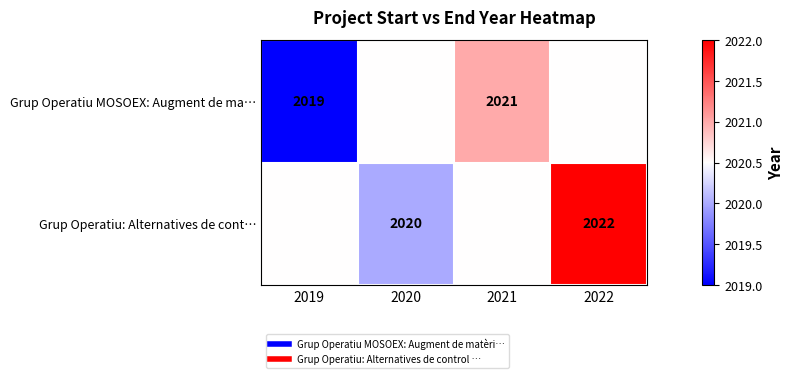

List the series in order of their peak value, highest first.

Grup Operatiu: Alternatives de cont…, Grup Operatiu MOSOEX: Augment de ma…